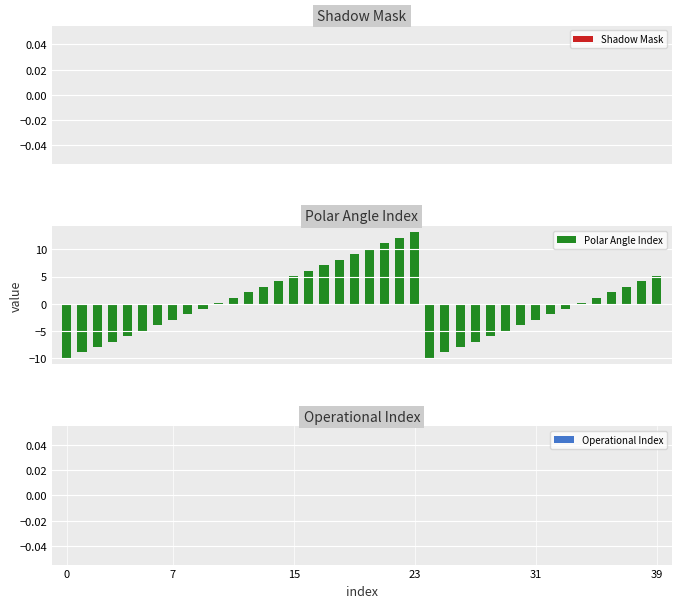

What is the value of the 20th bar from the left?

9.1